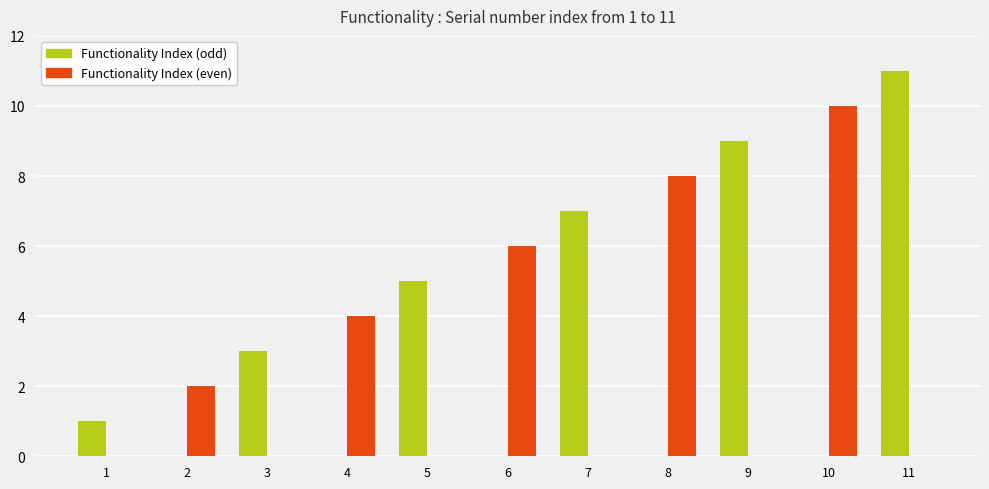

The value of Functionality Index (even) at 2 is 2. True or false?

True